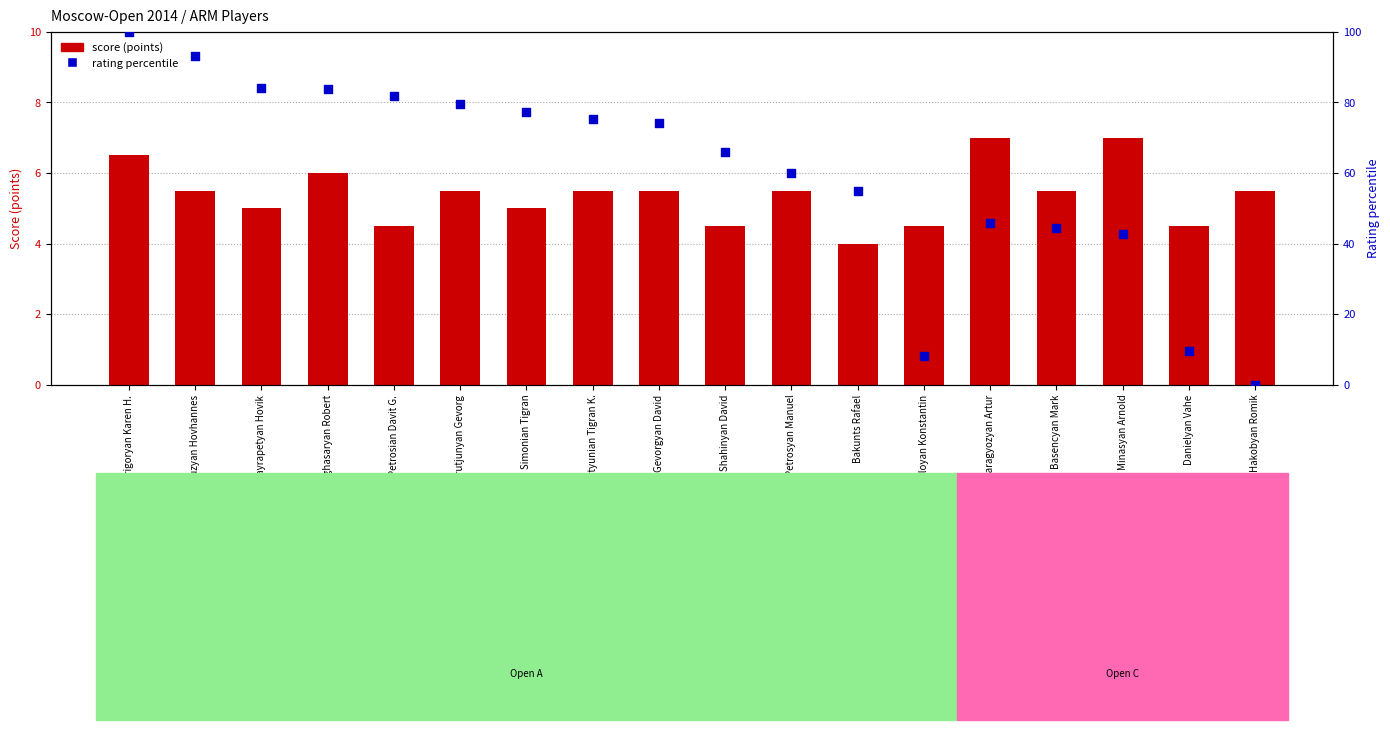

Which series has the largest total across all categories?

Rating percentile